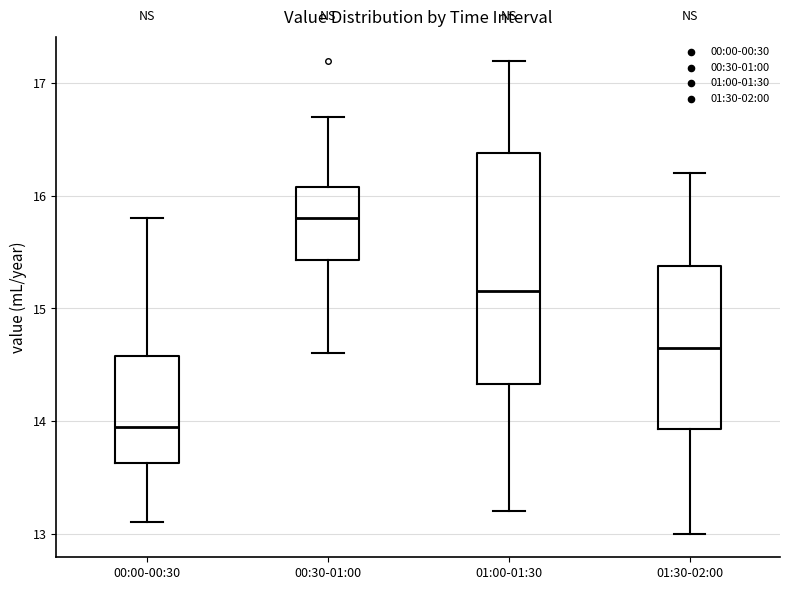

Which box's median line is the lowest?

00:00-00:30